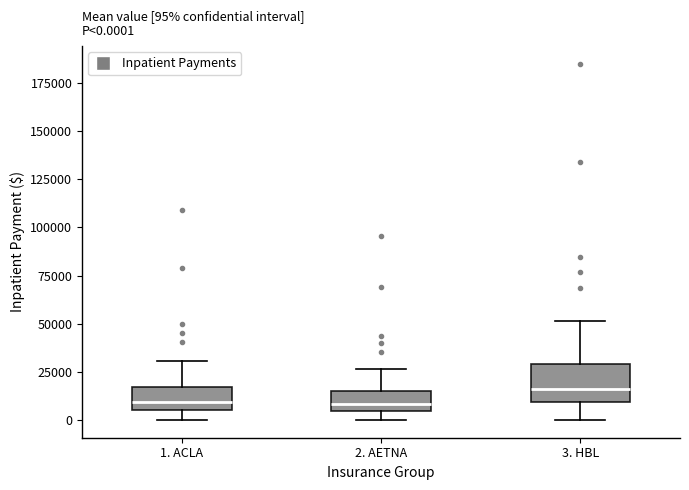

Comparing the boxes themselves (not the whiskers), which one is the tallest?

3. HBL